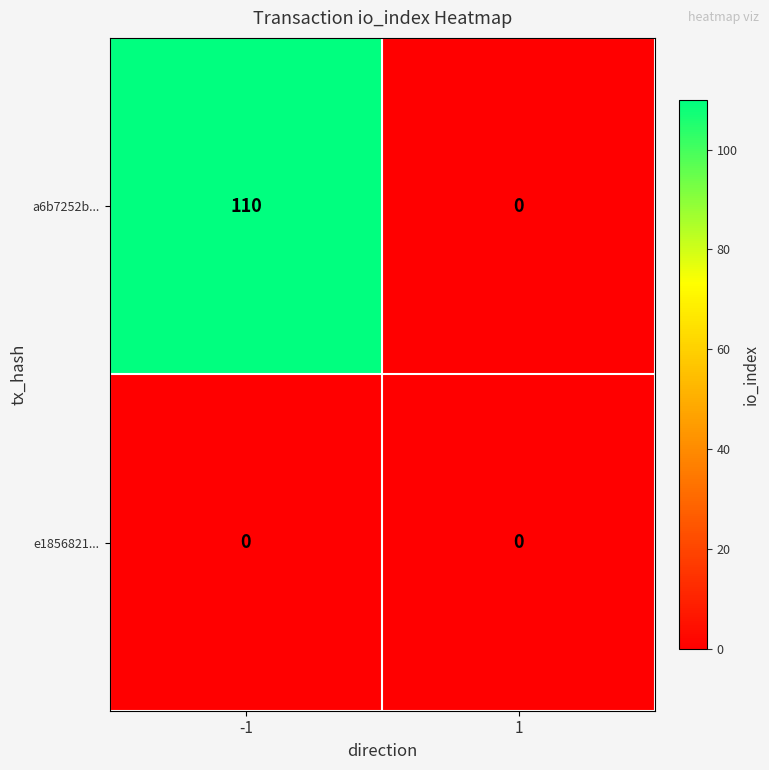

What is the sum of all a6b7252b... values?

110